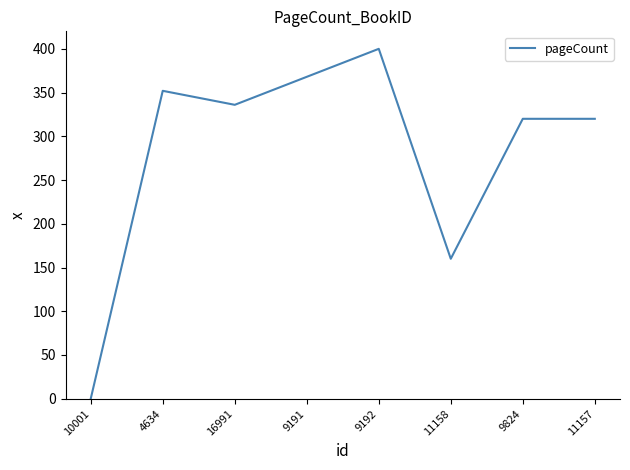

What value does the data have at 9191, to the nearest 50?

350